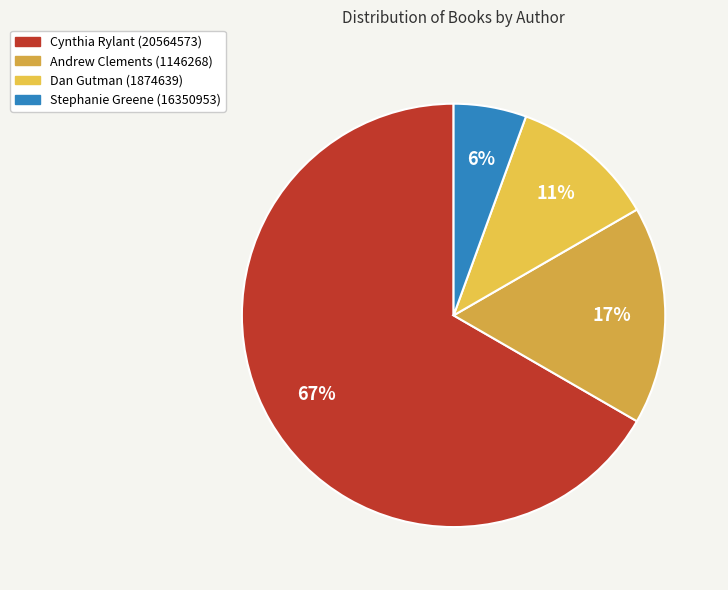

What percentage is NOT represented by Stephanie Greene (16350953)?

94.4%